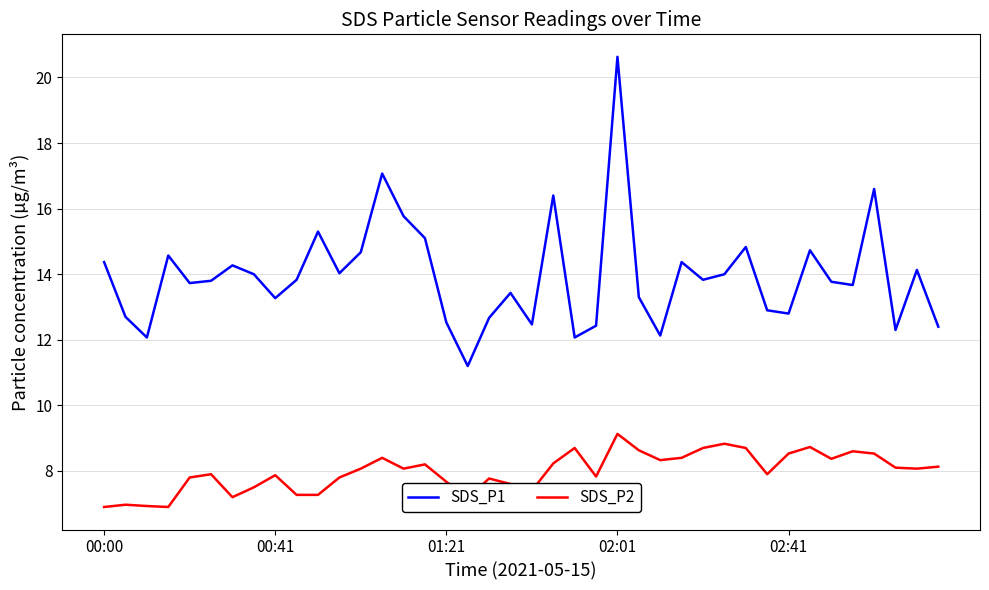

Rank the series by their average value, from highest to lowest.

SDS_P1, SDS_P2